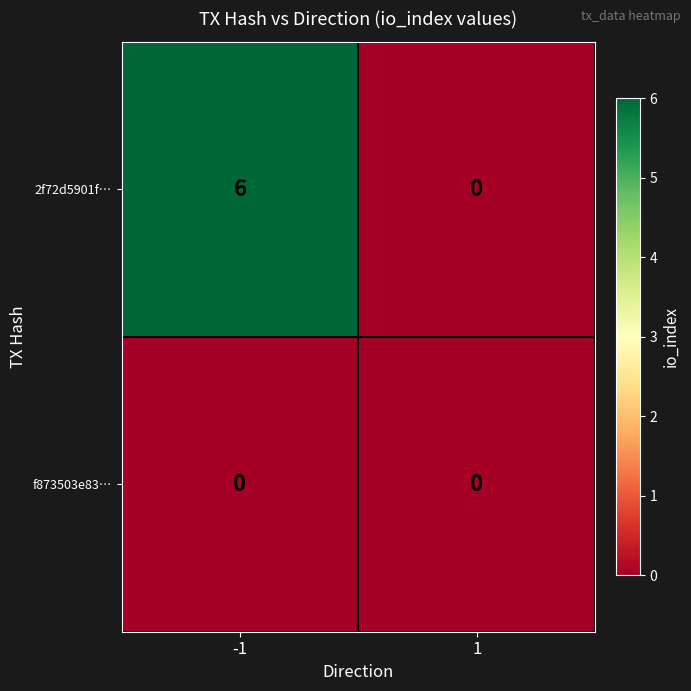

What value does the 2f72d5901f… series have at -1?

6